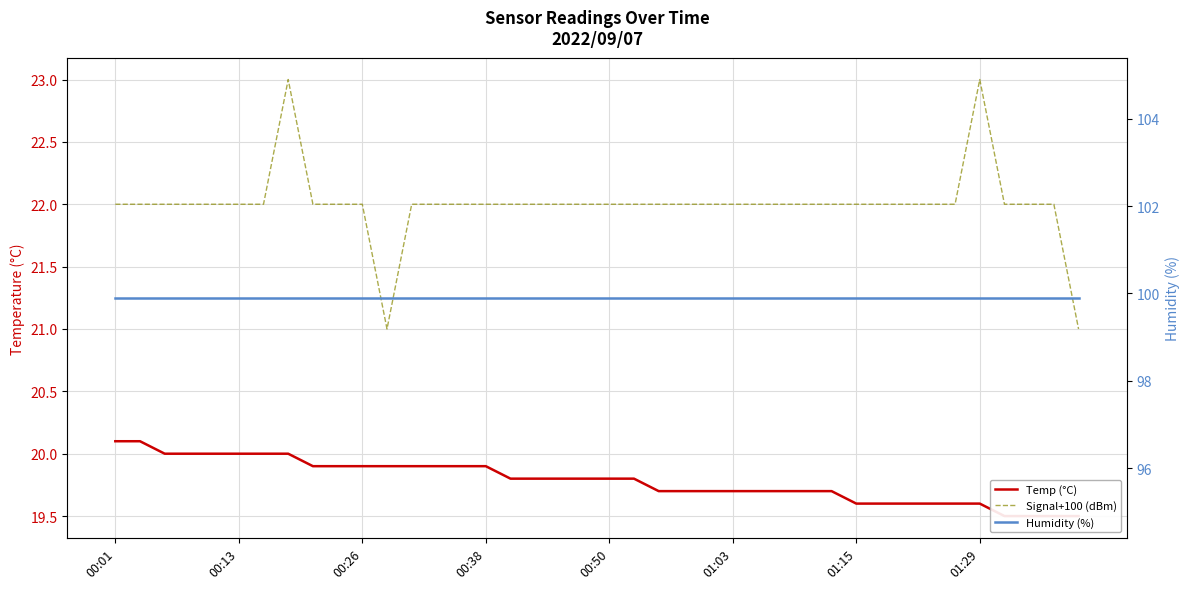

At how many categories does at least one series exceed 97?

40